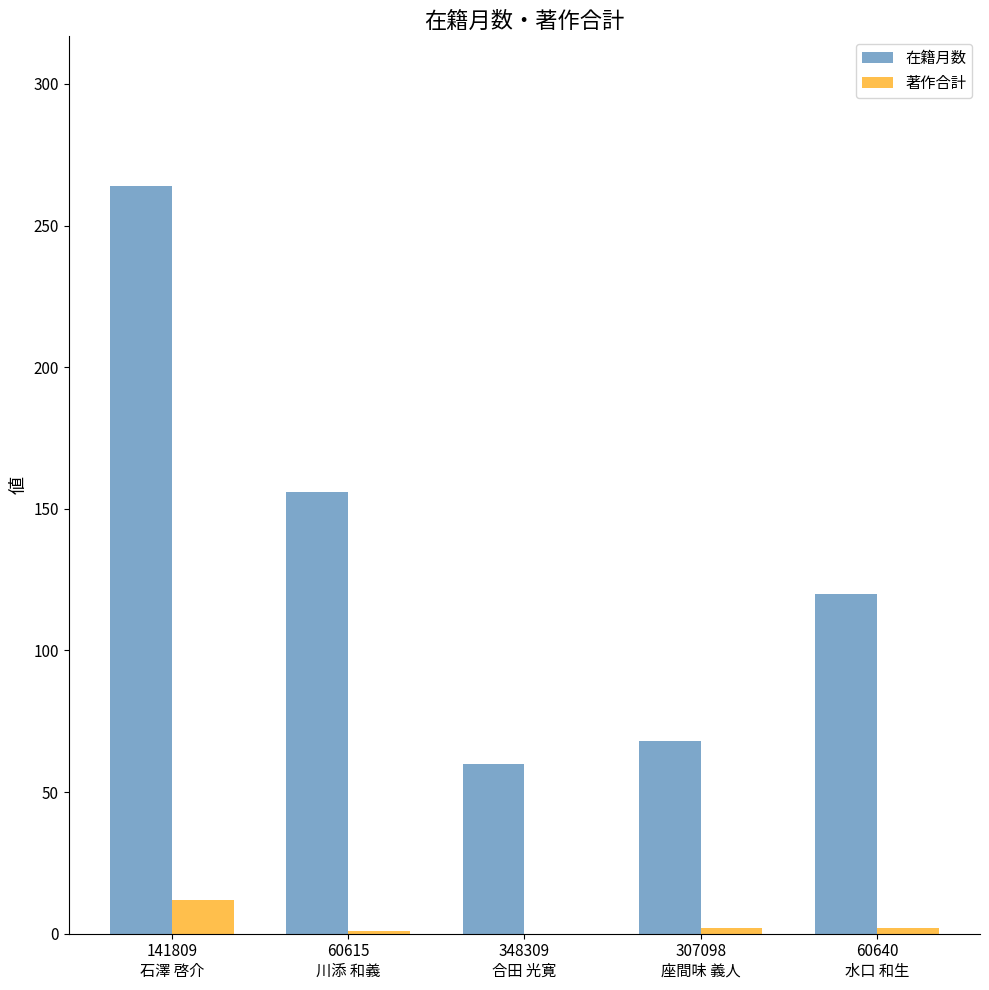

What is the sum of all 著作合計 values?

17